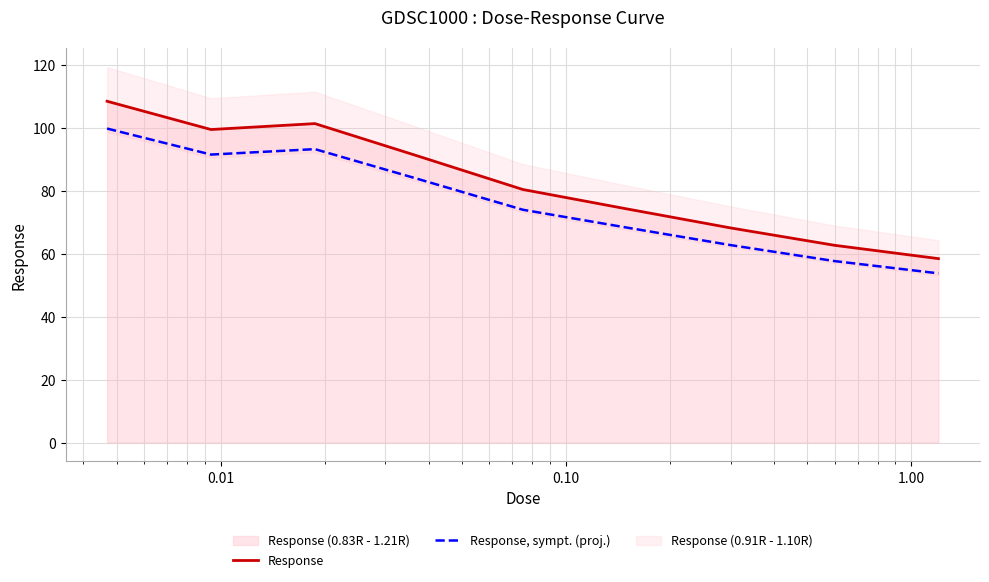

What is the maximum value for Response?

108.3